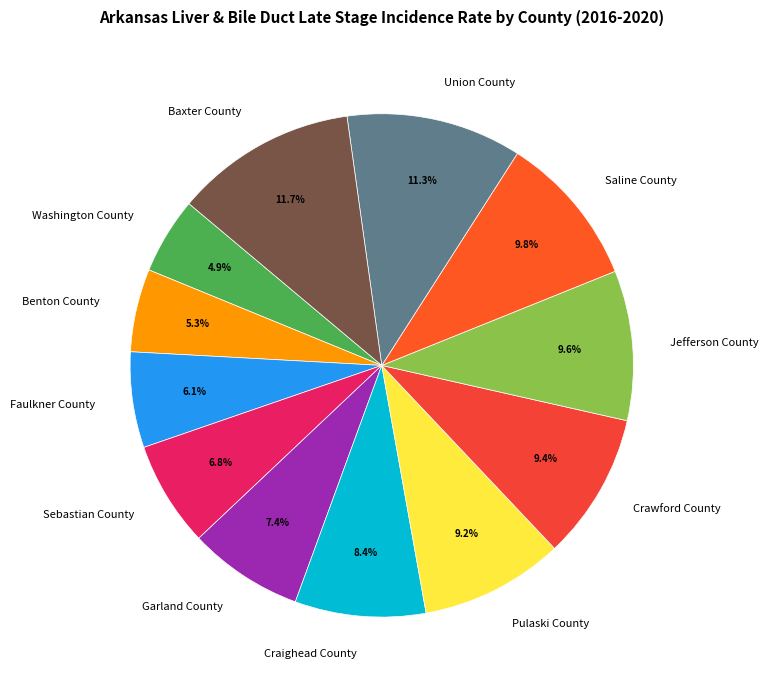

Does Garland County account for over 50% of the chart?

No